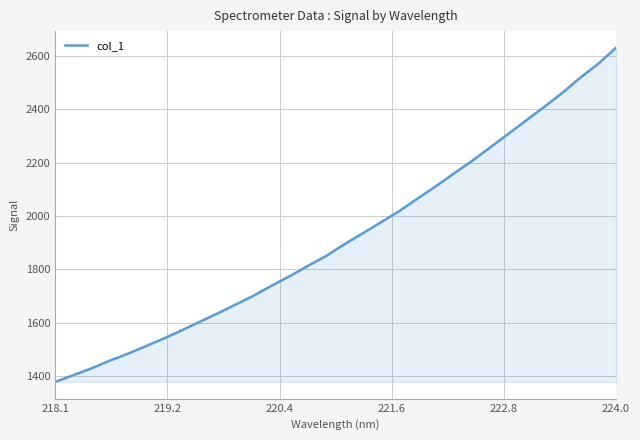

What is the maximum value shown in the chart?

2629.3